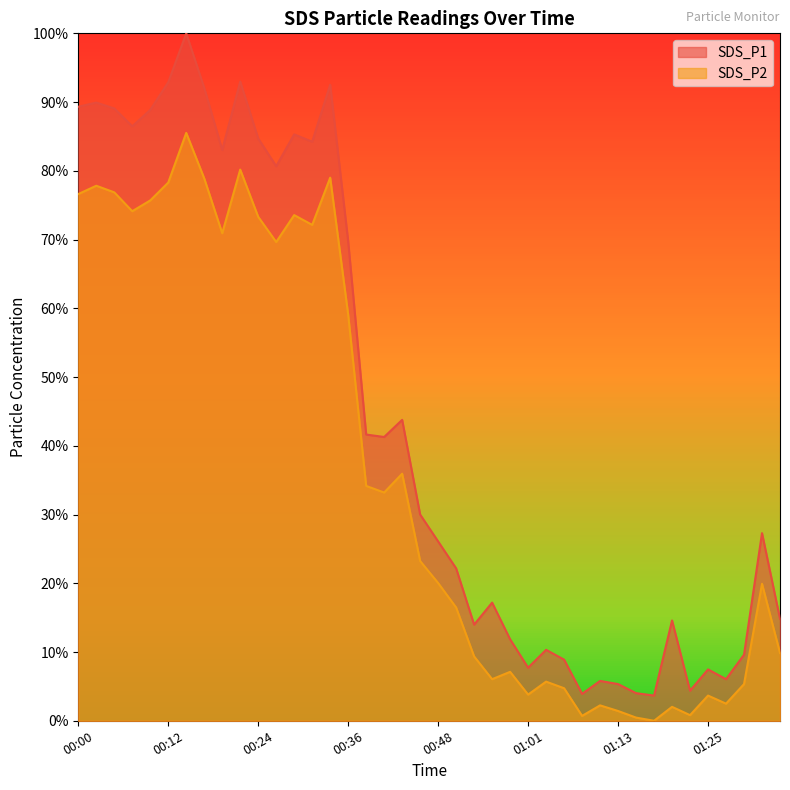

Reading right to left, list all the values displayed in this chart.

SDS_P1: 01:38=0.1	01:36=0.3	01:30=0.1	01:27=0.1	01:25=0.1	01:23=0.0	01:20=0.1	01:18=0.0	01:15=0.0	01:13=0.1	01:10=0.1	01:08=0.0	01:06=0.1	01:03=0.1	01:01=0.1	00:58=0.1	00:56=0.2	00:53=0.1	00:51=0.2	00:48=0.3	00:46=0.3	00:44=0.4	00:41=0.4	00:38=0.4	00:36=0.7	00:34=0.9	00:31=0.8	00:29=0.9	00:26=0.8	00:24=0.8	00:21=0.9	00:19=0.8	00:17=0.9	00:14=1.0	00:12=0.9	00:09=0.9	00:07=0.9	00:05=0.9	00:02=0.9	00:00=0.9
SDS_P2: 01:38=0.1	01:36=0.2	01:30=0.1	01:27=0.0	01:25=0.0	01:23=0.0	01:20=0.0	01:18=0.0	01:15=0.0	01:13=0.0	01:10=0.0	01:08=0.0	01:06=0.0	01:03=0.1	01:01=0.0	00:58=0.1	00:56=0.1	00:53=0.1	00:51=0.2	00:48=0.2	00:46=0.2	00:44=0.4	00:41=0.3	00:38=0.3	00:36=0.6	00:34=0.8	00:31=0.7	00:29=0.7	00:26=0.7	00:24=0.7	00:21=0.8	00:19=0.7	00:17=0.8	00:14=0.9	00:12=0.8	00:09=0.8	00:07=0.7	00:05=0.8	00:02=0.8	00:00=0.8